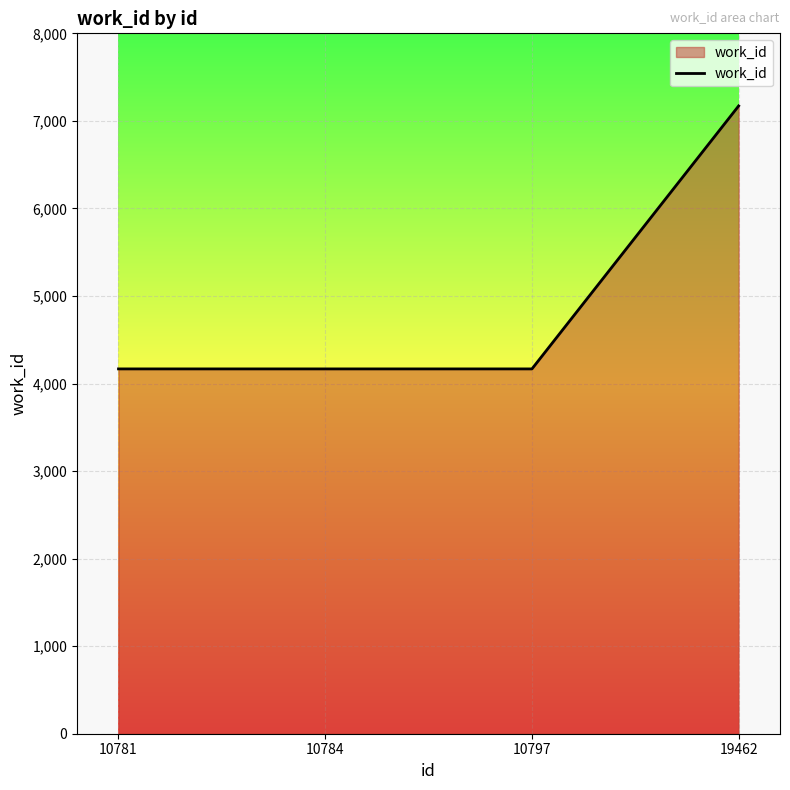

What is the sum of the values at 10797 and 10784?

8334